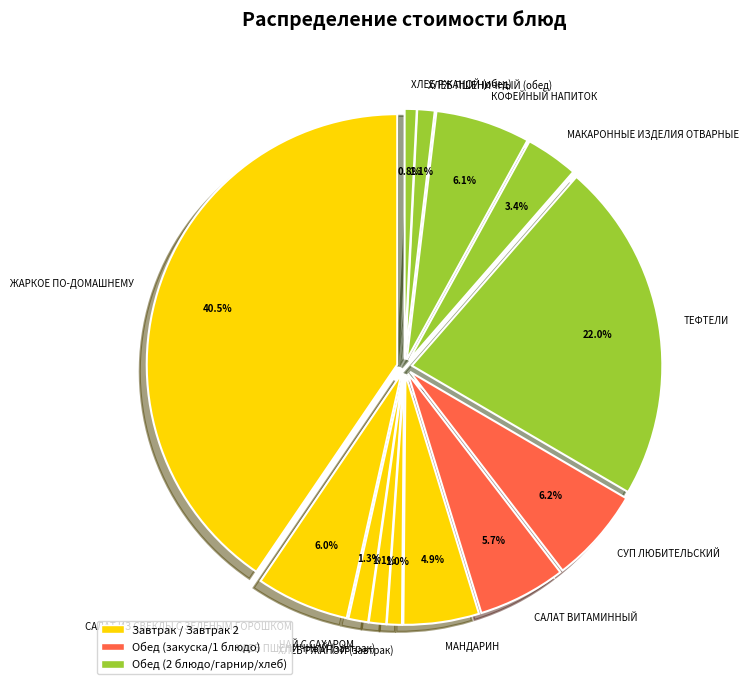

To the nearest percent, what is the average slice percentage?

8%